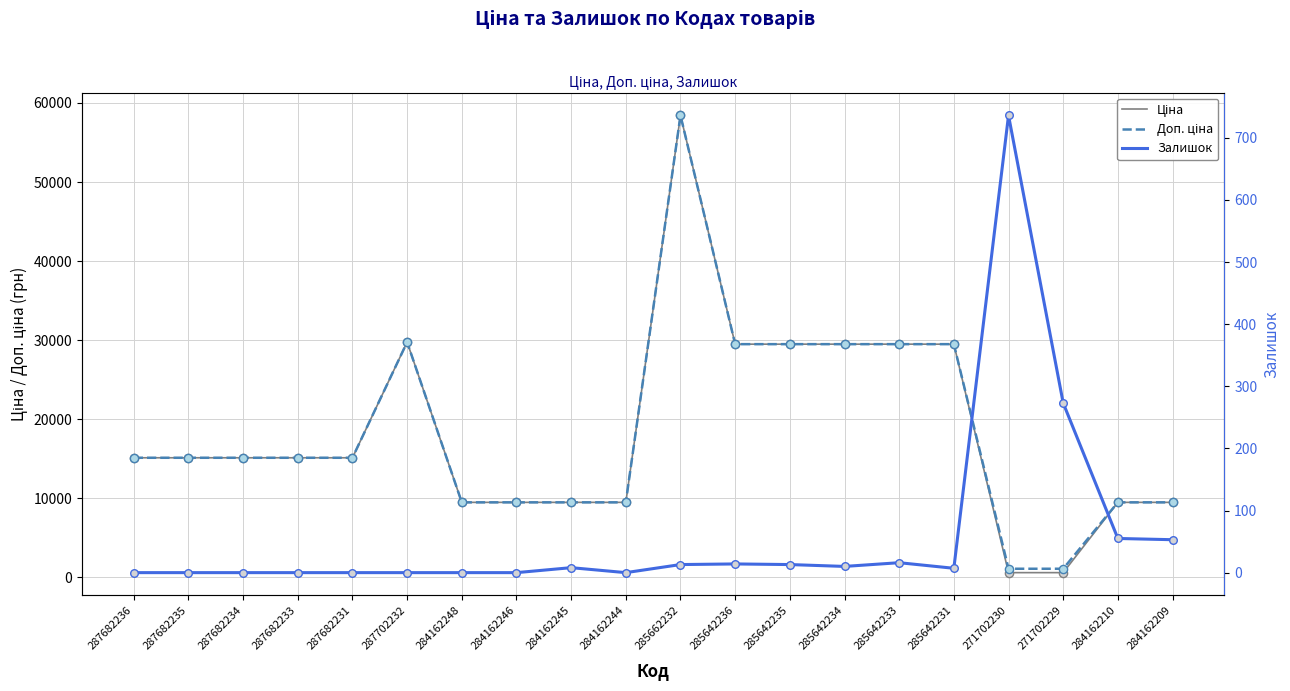

What are all the series names shown in the legend?

Ціна, Доп. ціна, Залишок